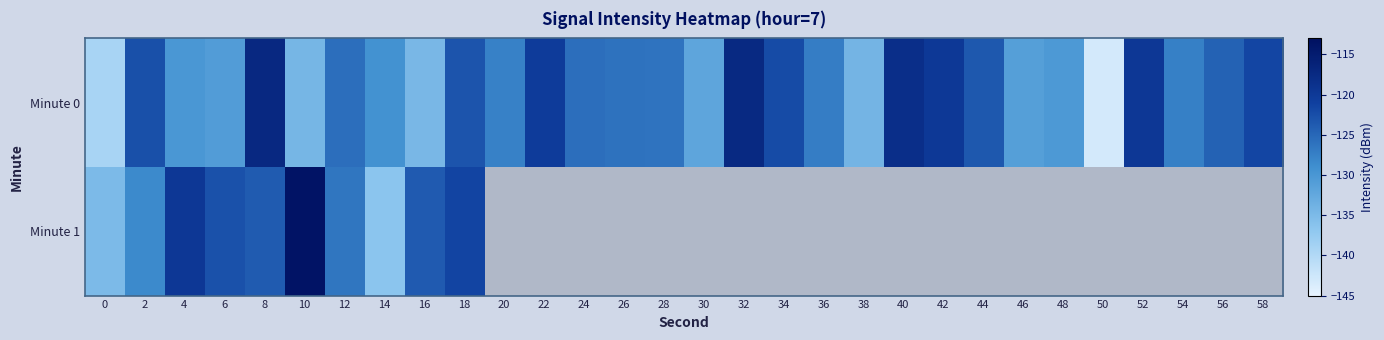

Where is Minute 1 nearest to the value -125?

8